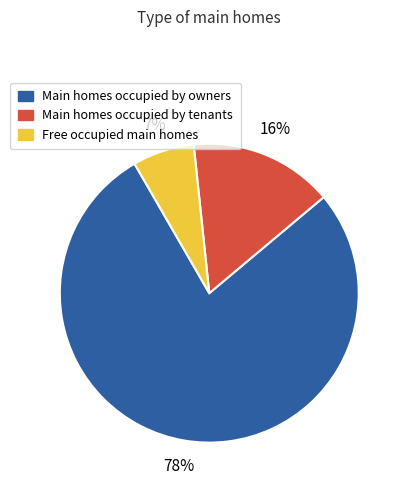

Is the sum of Free occupied main homes and Main homes occupied by owners greater than half?

Yes